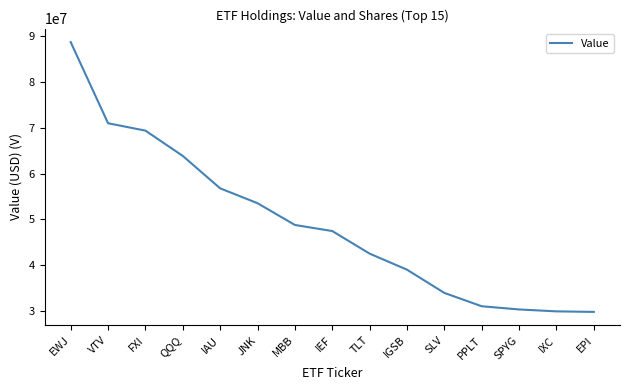

What is the average value?

49088800